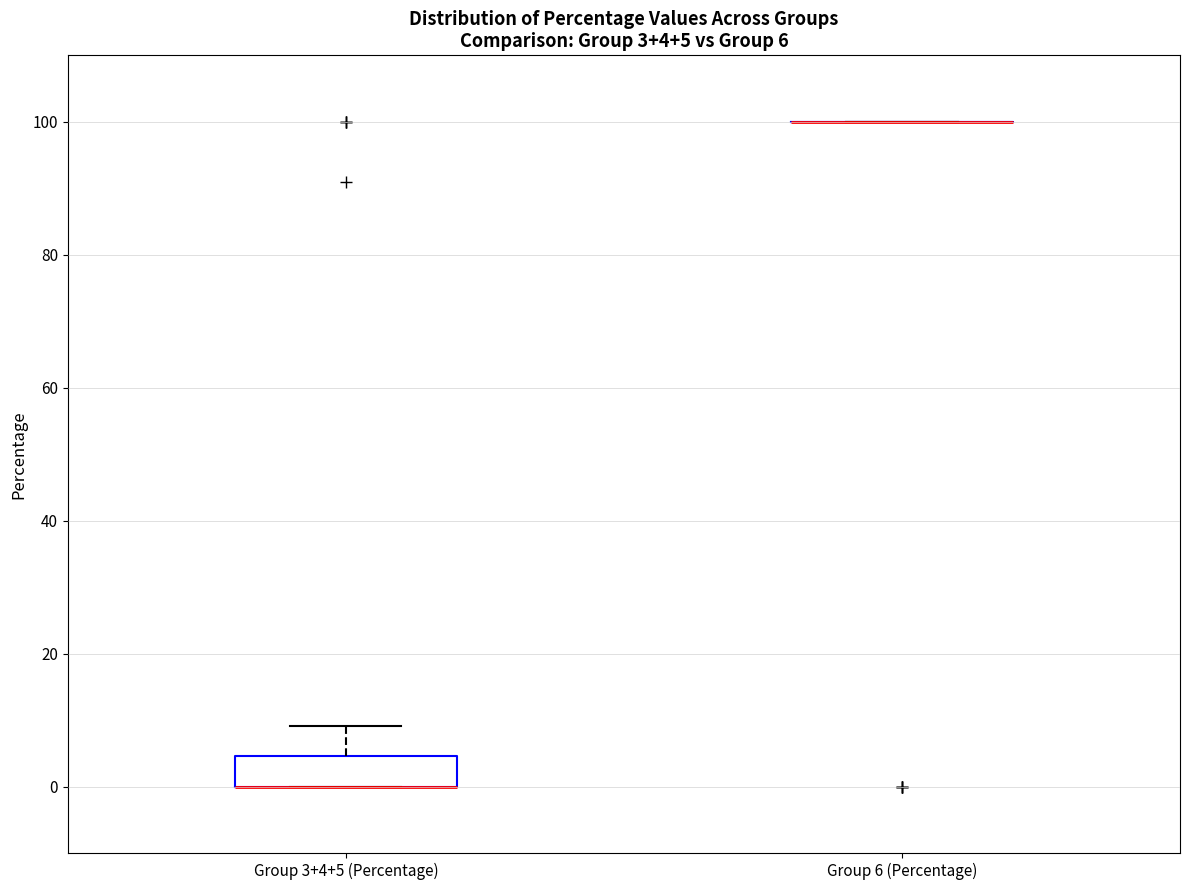

Comparing the boxes themselves (not the whiskers), which one is the tallest?

Group 3+4+5 (Percentage)